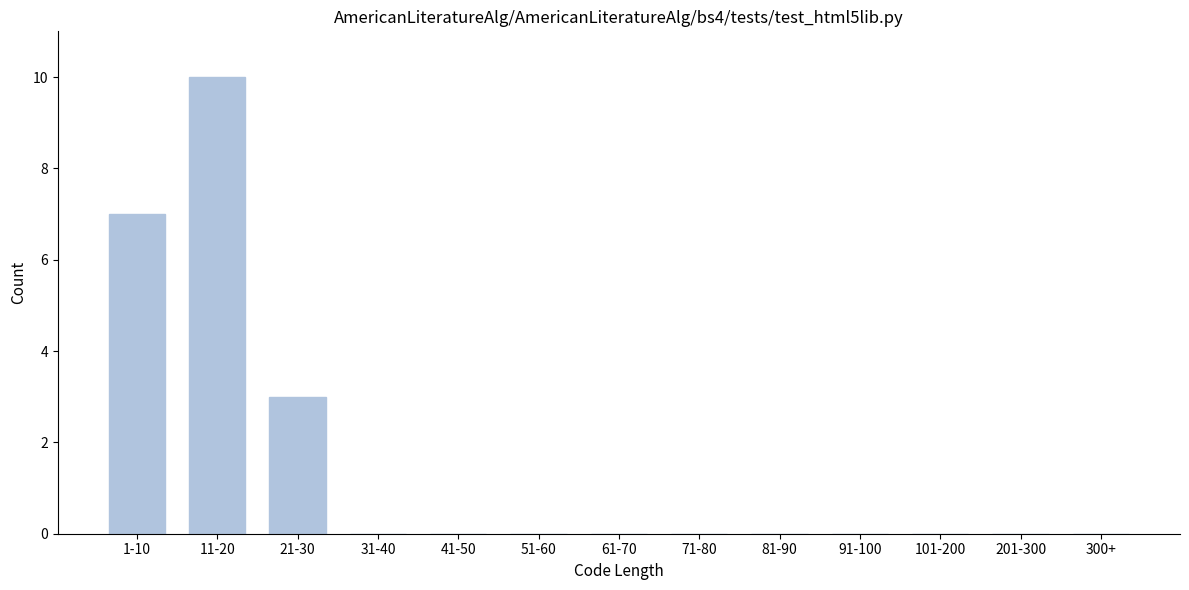

Reading left to right, transcribe all the data shown in this chart.

1-10=7	11-20=10	21-30=3	31-40=0	41-50=0	51-60=0	61-70=0	71-80=0	81-90=0	91-100=0	101-200=0	201-300=0	300+=0